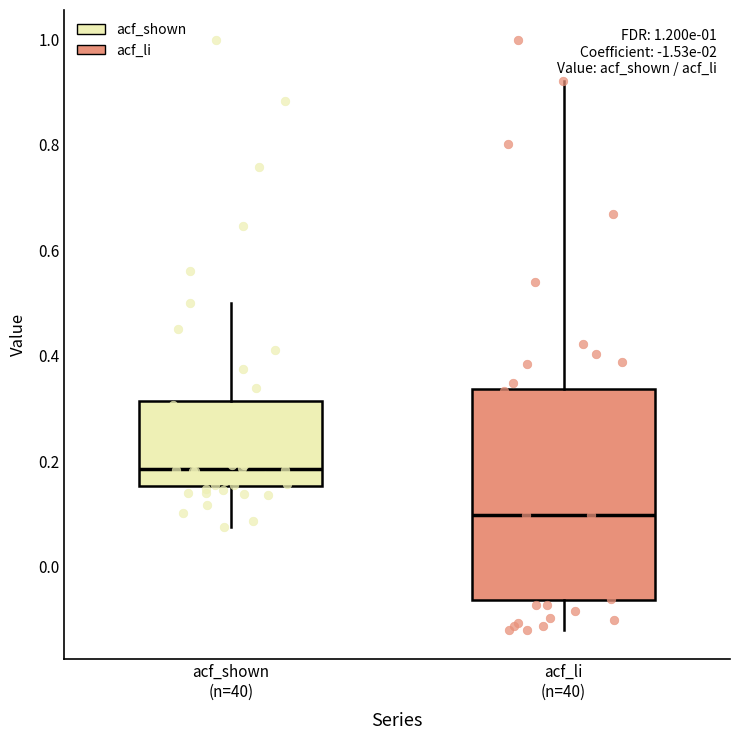

Reading left to right, transcribe this box plot: for each box, give where its median line is, the range the box spans, and where its two whiskers end, as read against the y-axis. The values are not printed on the chart, so give them approximately, as read against the axis.

acf_shown (n=40): median 0.18, box 0.16 to 0.32, whiskers 0.08 to 0.50
acf_li (n=40): median 0.10, box -0.06 to 0.34, whiskers -0.12 to 0.92